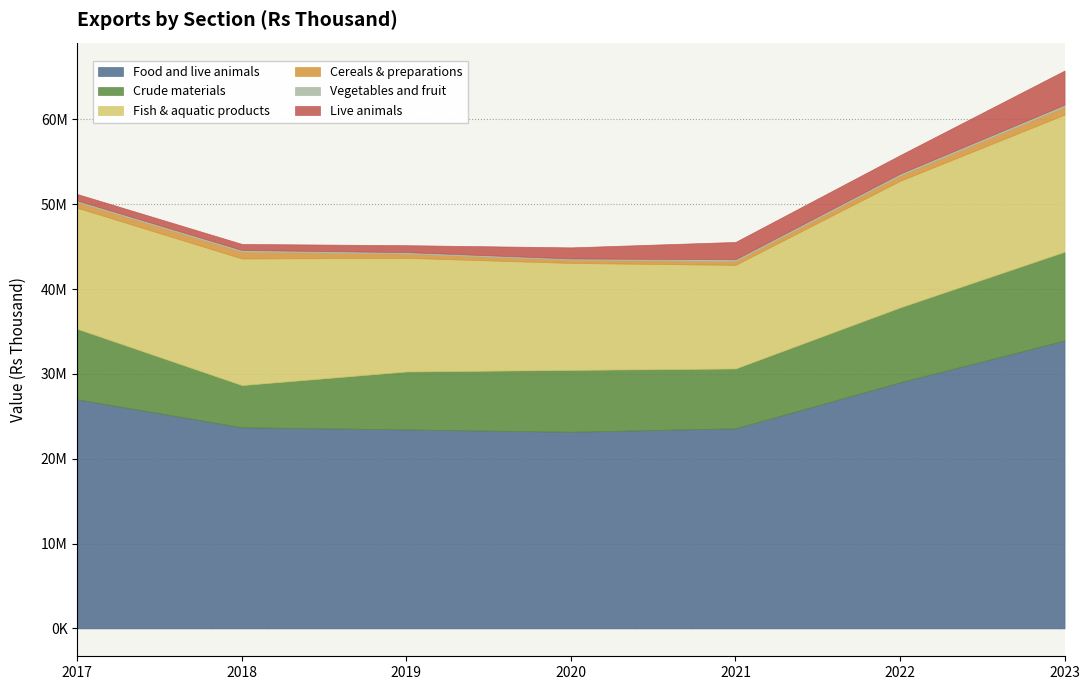

Between 2018 and 2020, which series saw the biggest shift?

Crude materials